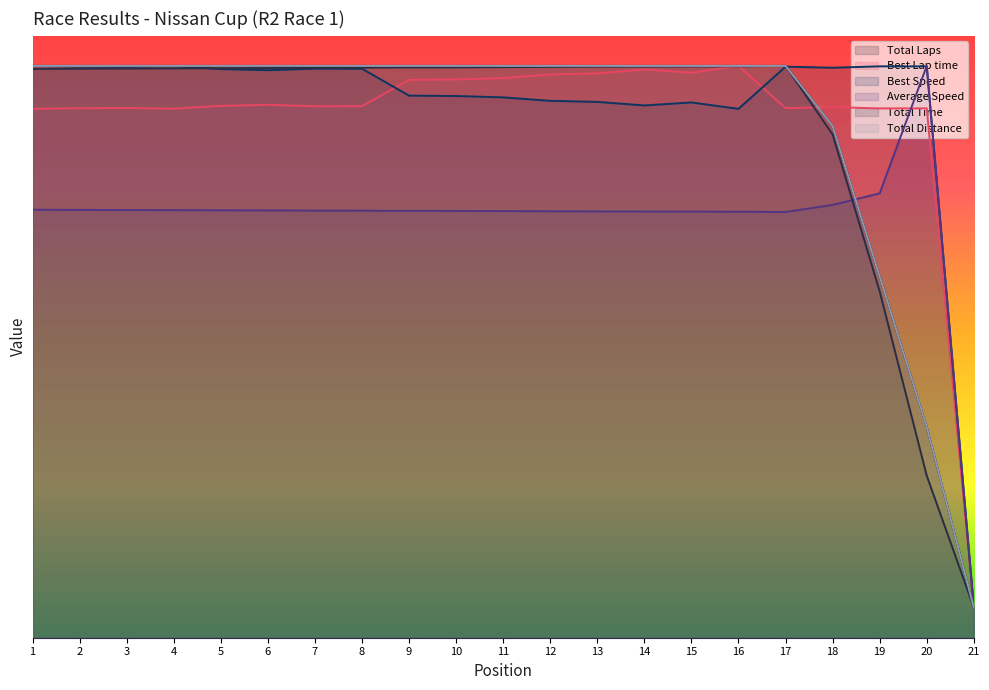

Reading left to right, extract all data points from this chart.

Total Laps: 190.0	190.0	190.0	190.0	190.0	190.0	190.0	190.0	190.0	190.0	190.0	190.0	190.0	190.0	190.0	190.0	190.0	170.0	120.0	70.0	10.0
Best Lap time: 175.7	175.9	176.0	175.8	176.7	177.1	176.6	176.6	185.4	185.5	186.0	187.2	187.5	188.8	187.7	190.0	176.0	176.3	175.9	175.9	10.0
Best Speed: 190.0	189.8	189.7	189.9	188.9	188.6	189.1	189.1	180.1	180.0	179.5	178.4	178.0	176.9	177.9	175.7	189.7	189.4	189.9	189.8	10.0
Average Speed: 142.2	142.2	142.1	142.1	142.0	142.0	141.9	141.9	141.8	141.8	141.8	141.7	141.6	141.6	141.6	141.6	141.5	143.8	147.7	190.0	10.0
Total Time: 189.0	189.1	189.1	189.2	189.2	189.3	189.4	189.4	189.5	189.5	189.6	189.7	189.8	189.8	189.8	189.9	190.0	167.2	115.1	53.8	10.0
Total Distance: 190.0	190.0	190.0	190.0	190.0	190.0	190.0	190.0	190.0	190.0	190.0	190.0	190.0	190.0	190.0	190.0	190.0	170.0	120.0	70.0	10.0